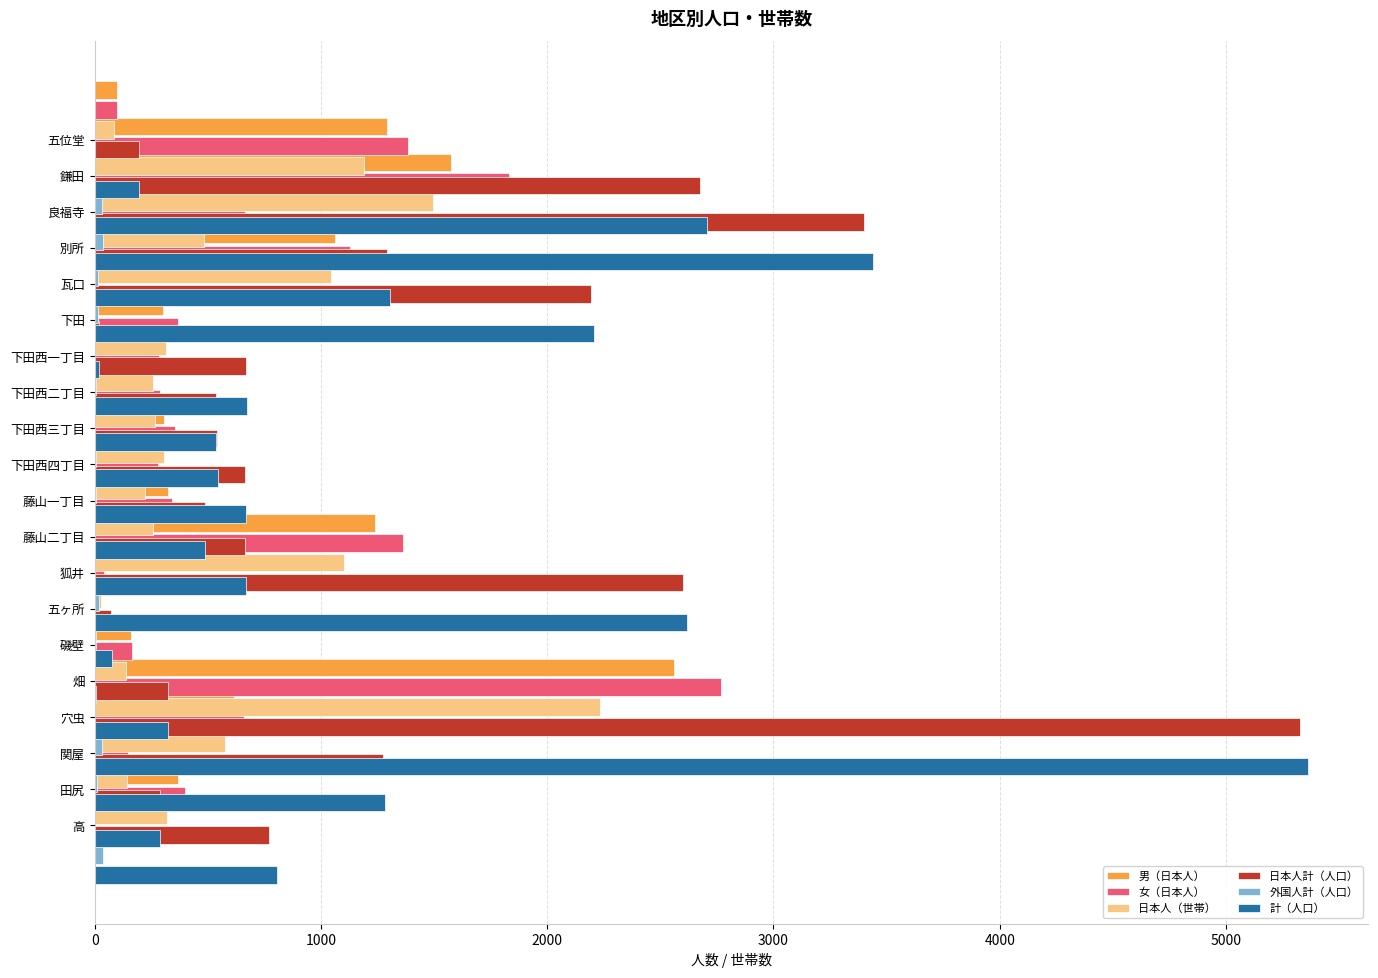

Is the value of 日本人計（人口） at 13 greater than the value of 女（日本人） at 15?

No